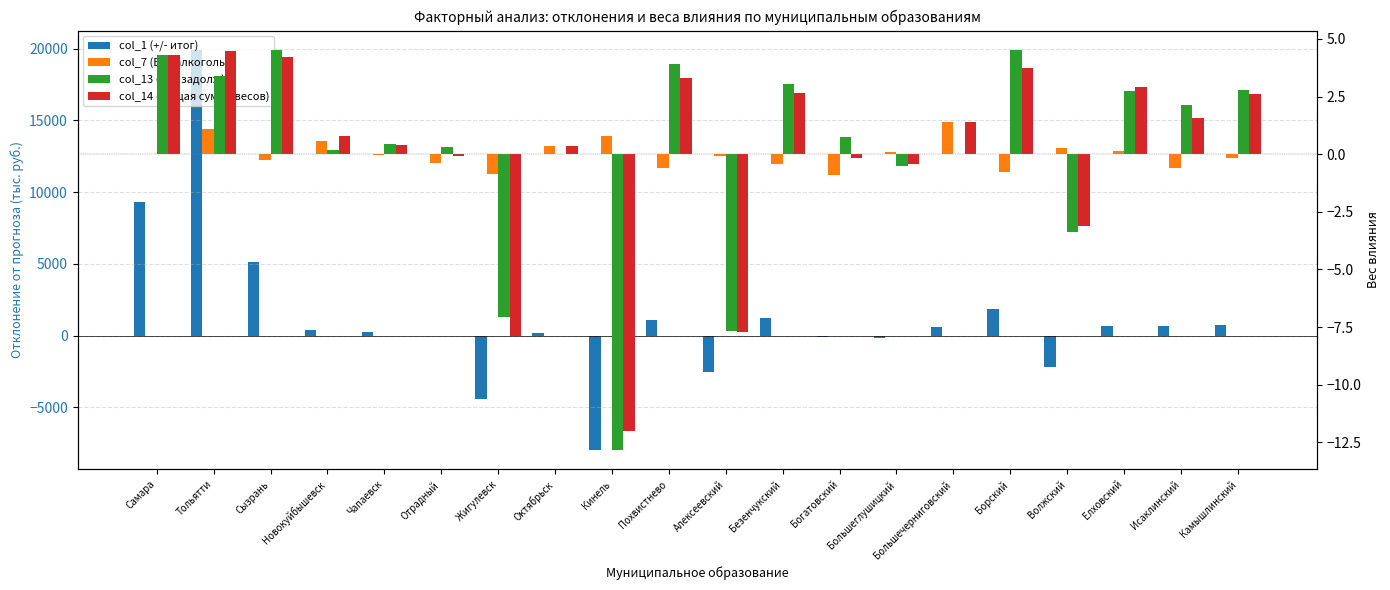

How many negative values does the col_13 (Вес задолж) series have?

5